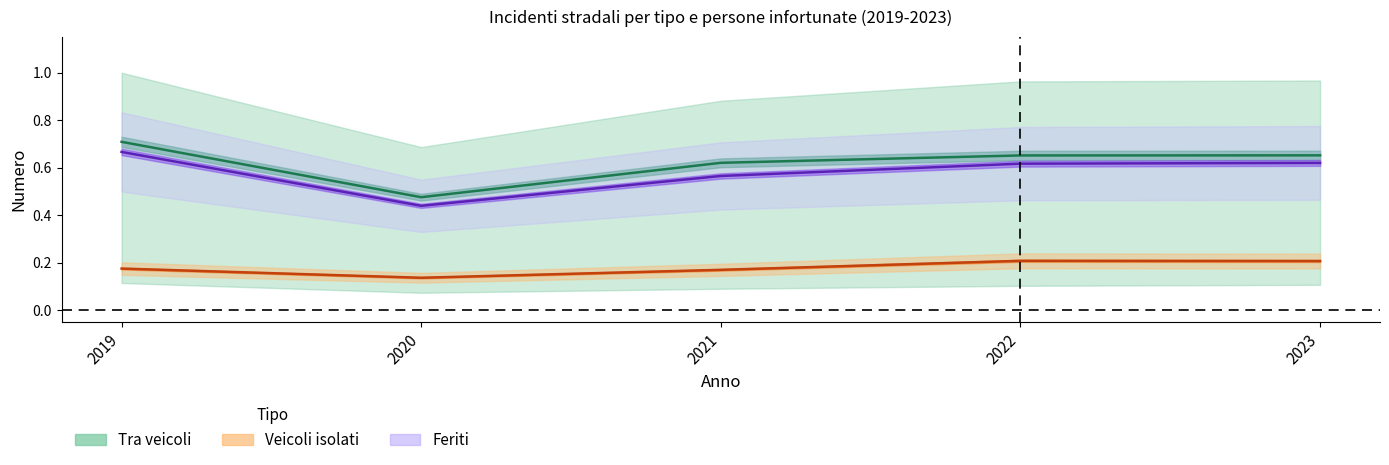

Is the value of Veicoli e pedoni at 2019 greater than the value of Tra veicoli at 2020?

Yes